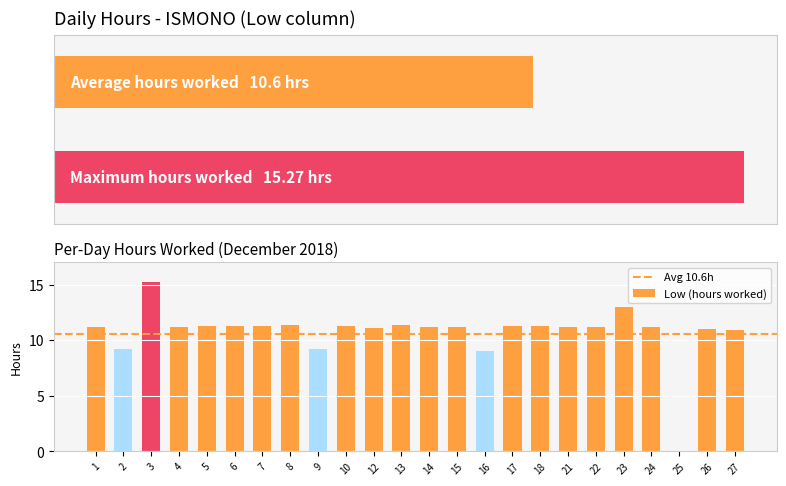

Rank the categories by value from highest to lowest.

3, 23, 13, 8, 10, 5, 17, 7, 6, 18, 4, 21, 22, 24, 1, 14, 15, 12, 26, 27, 2, 9, 16, 25